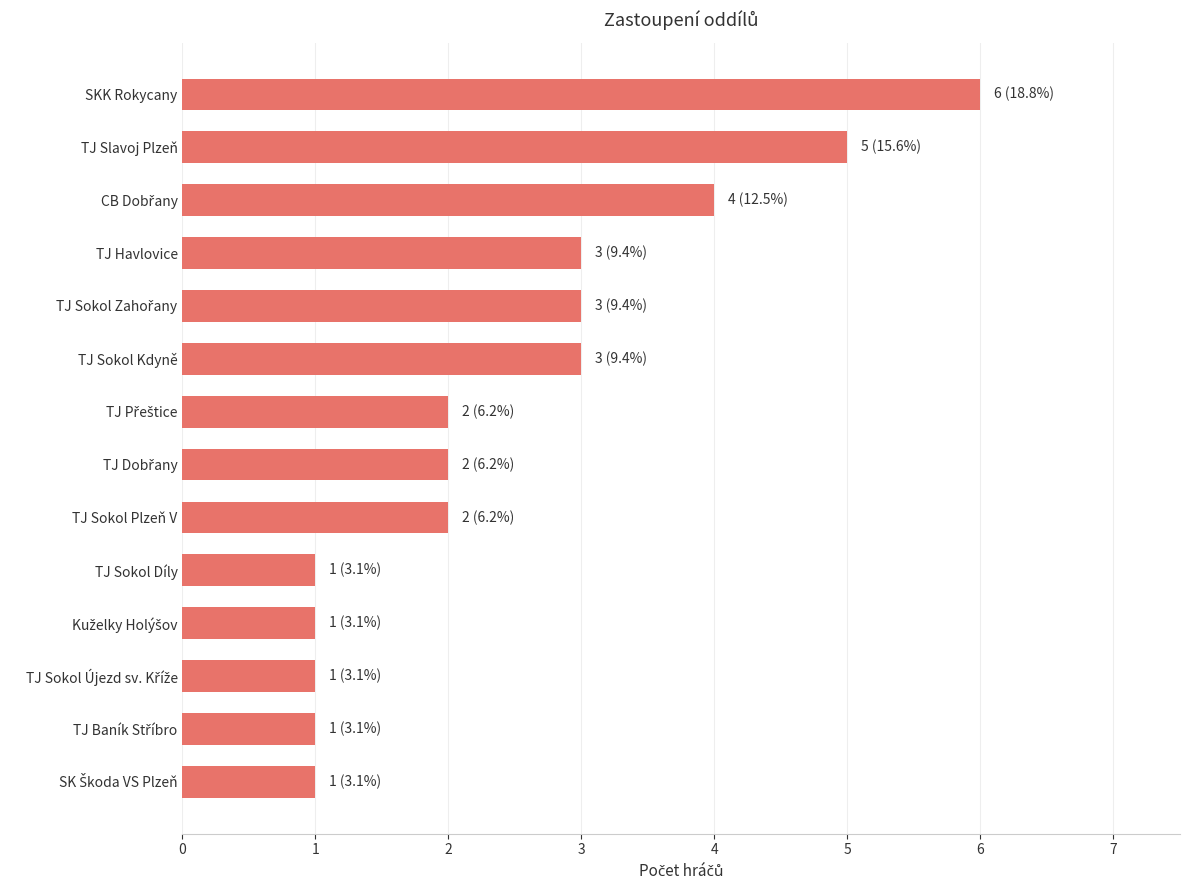

How many bars are there in total?

14